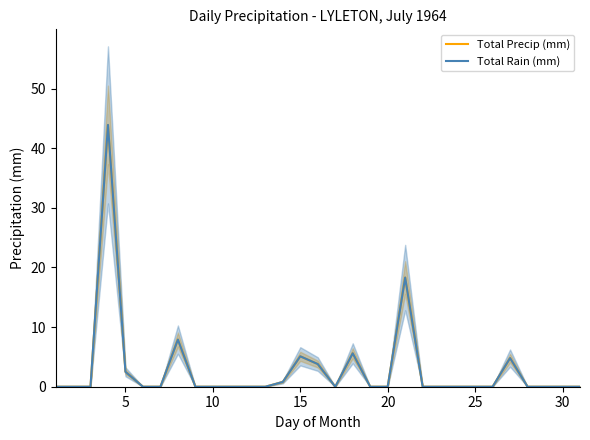

True or false: Total Rain (mm) and Total Precip (mm) cross at least once.

False